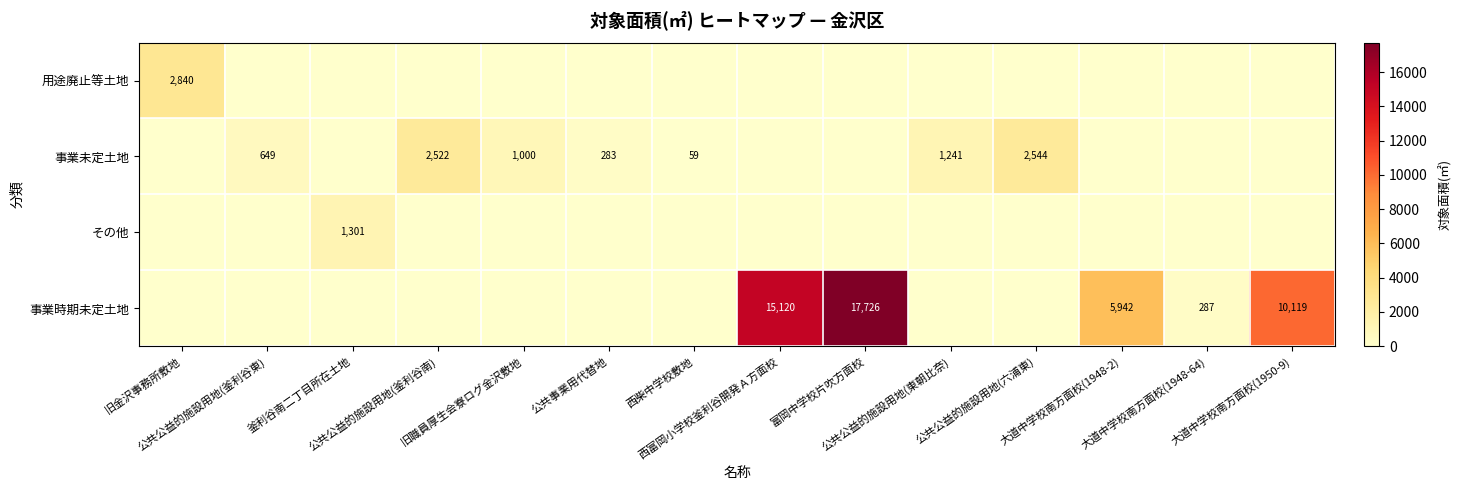

How many data points in 事業時期未定土地 are above 0?

5